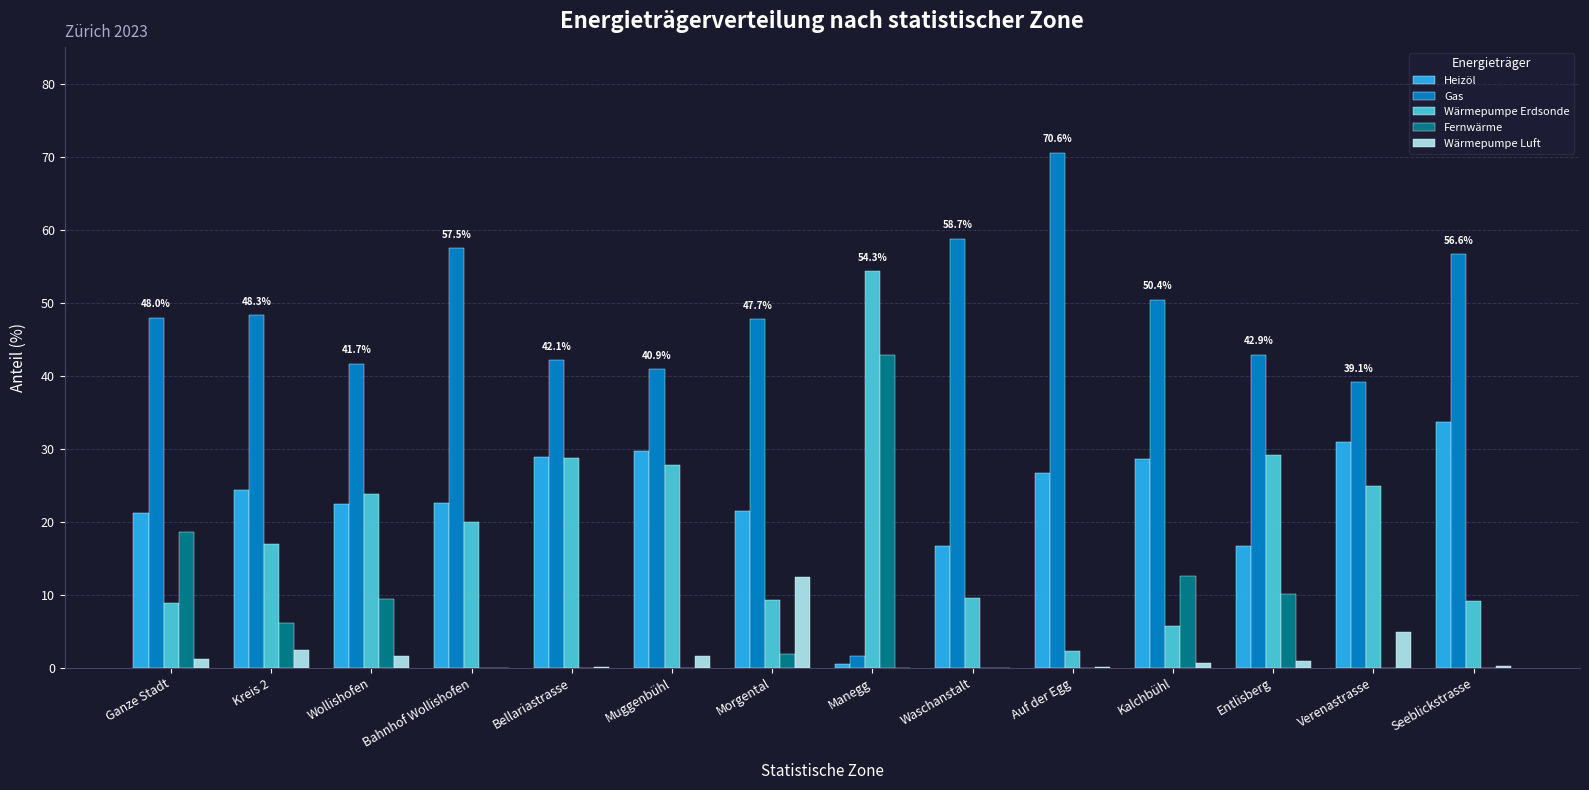

What is the sum of all Gas values?

646.1